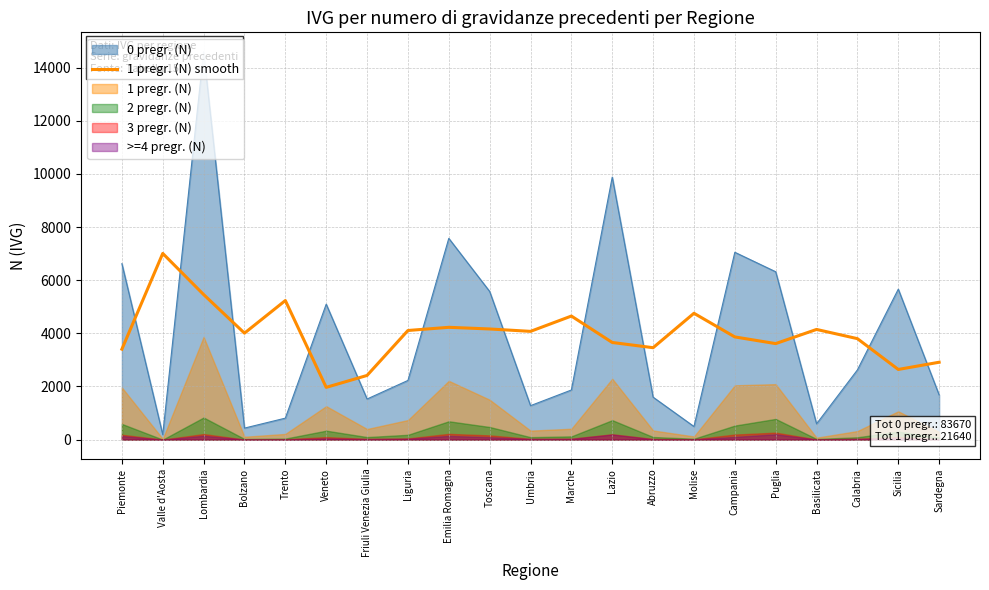

What is the label of the 9th point from the right?

Lazio